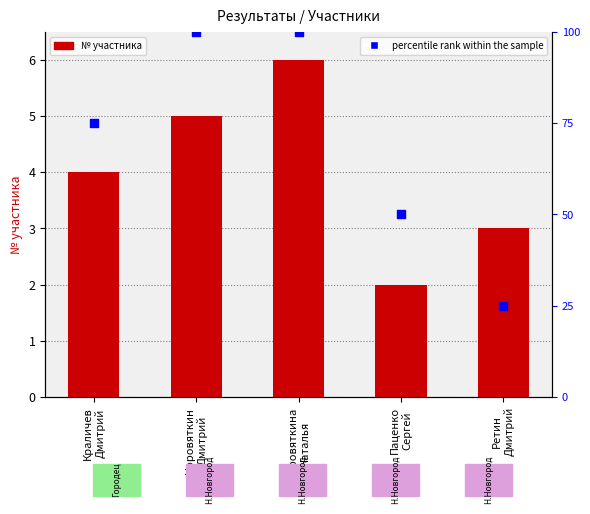

At how many categories does at least one series exceed 77?

2